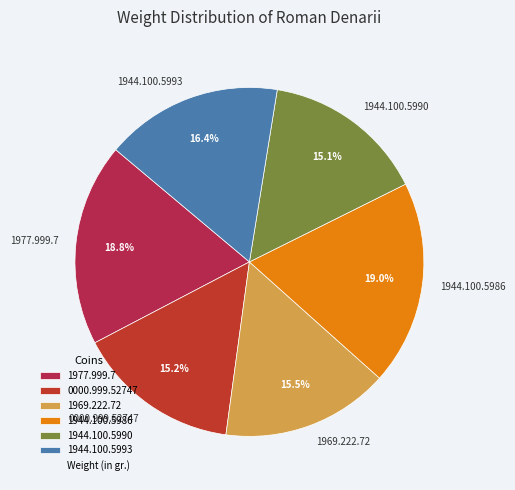

To the nearest percent, what is the difference between the largest and smallest slice percentages?

4%